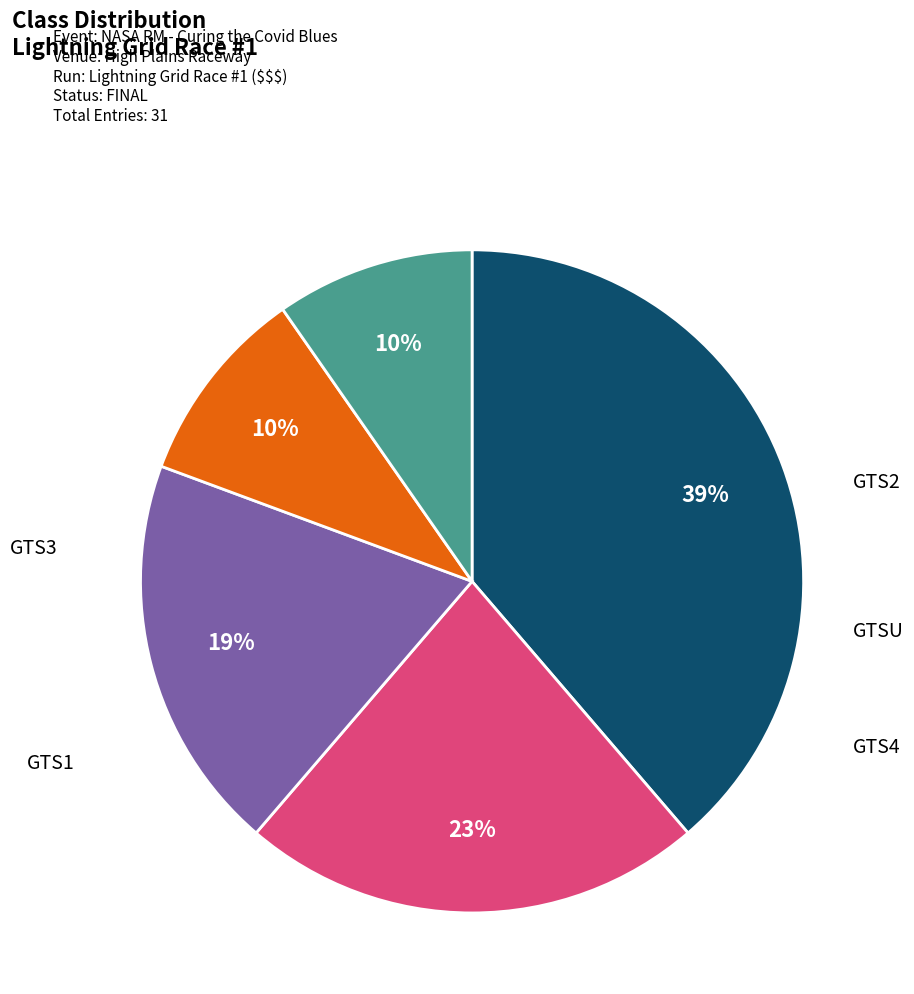

The GTSU slice represents 1% of the pie. True or false?

False